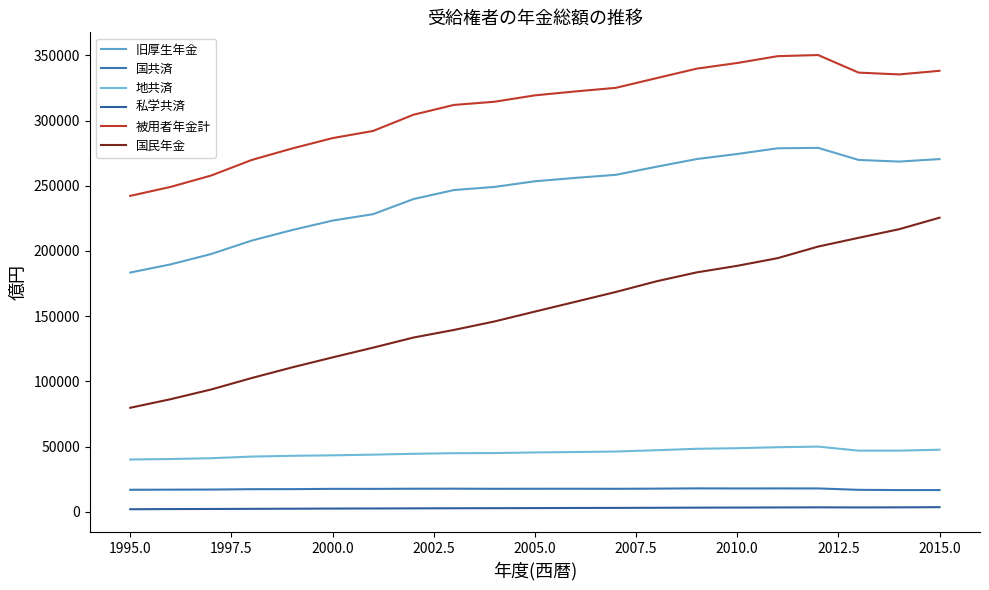

How many lines are shown in the chart?

6